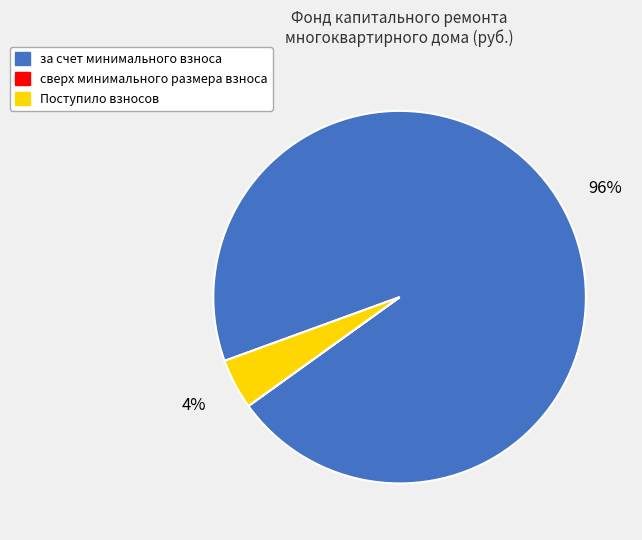

Which category accounts for the majority?

за счет минимального взноса